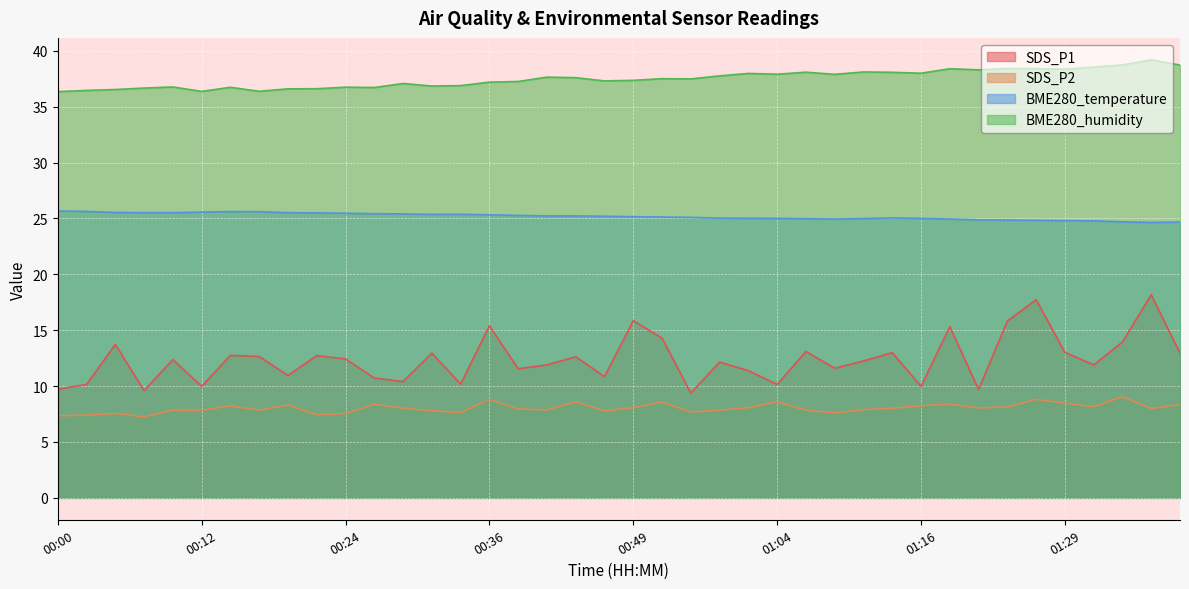

What is the minimum value for SDS_P2?

7.2